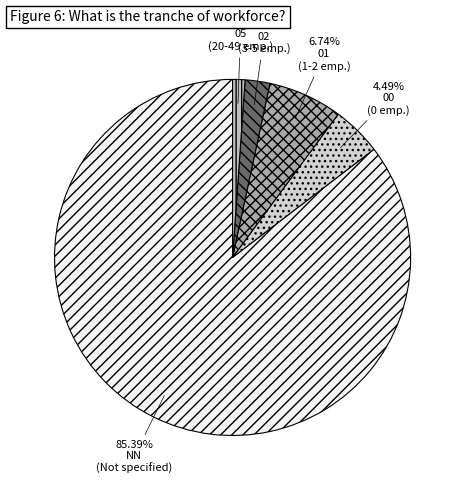

To the nearest percent, what percentage of the pie is NN?

85%